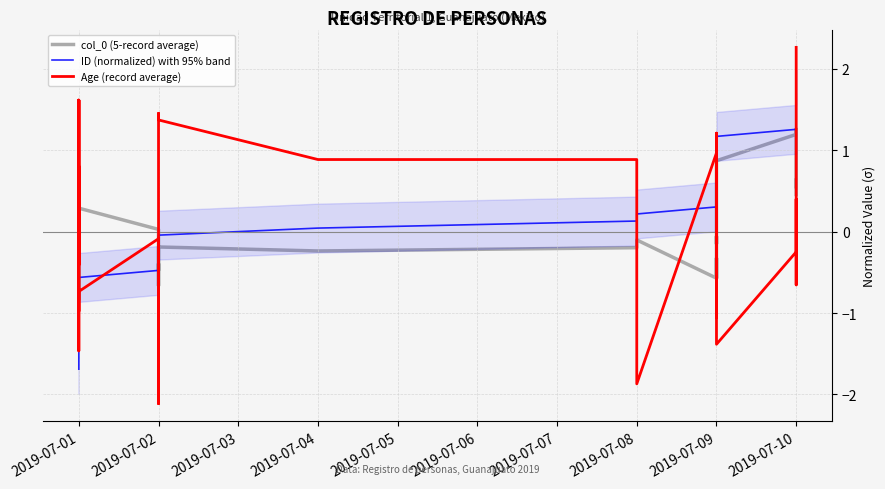

The col_0 (5-record average) series shows -0.1 at 2019-07-08. True or false?

True